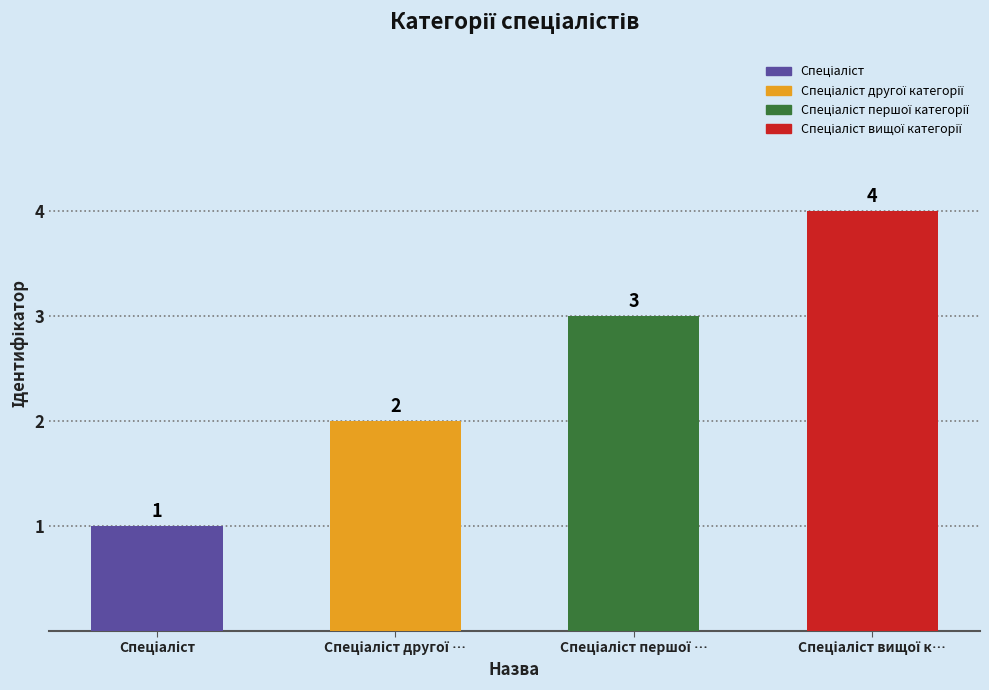

What is the greatest value displayed?

4